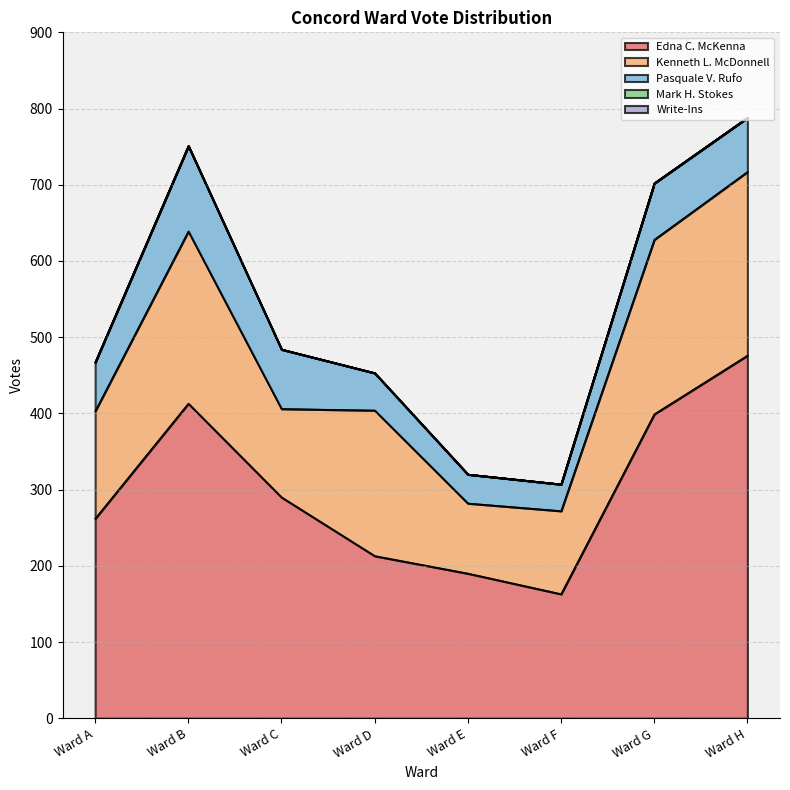

What is the sum of the Kenneth L. McDonnell values at Ward C and Ward D?

307